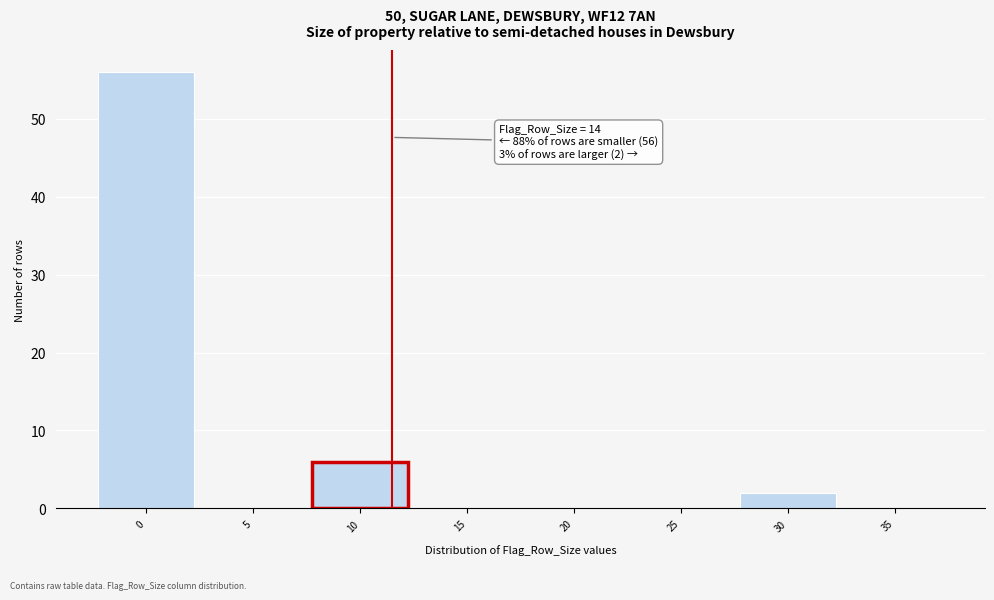

Reading left to right, transcribe all the data shown in this chart.

0=56	5=0	10=6	15=0	20=0	25=0	30=2	35=0